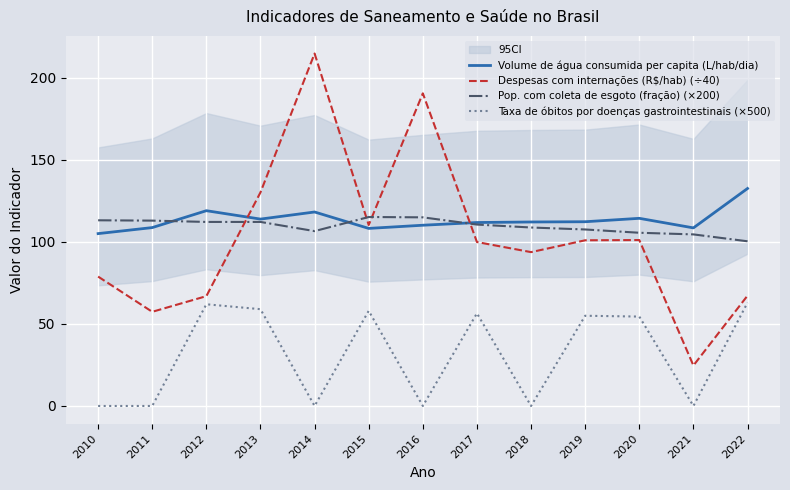

Between 2015 and 2018, which is larger?

2018